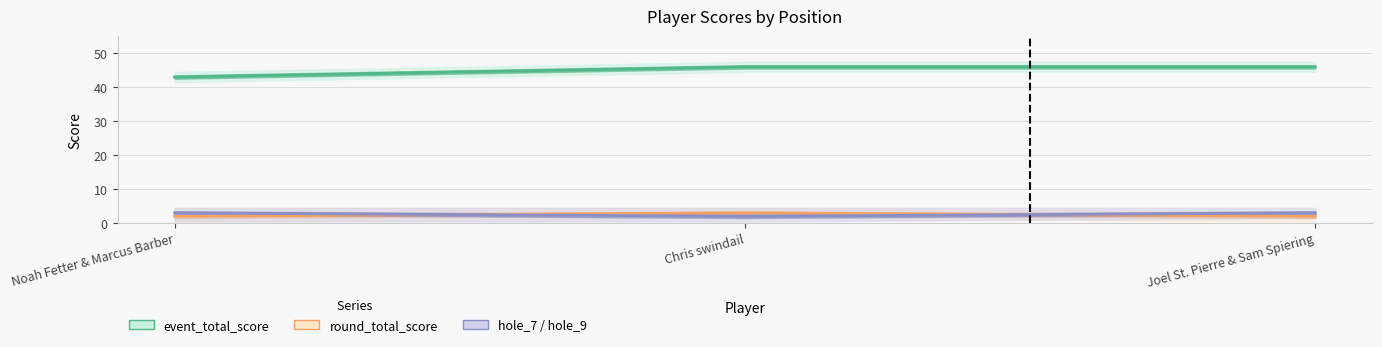

What is the lowest value of the hole_7 series?

2